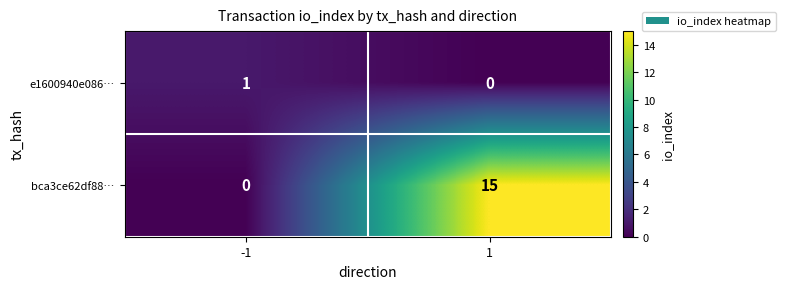

Rank the series by their average value, from lowest to highest.

e1600940e086…, bca3ce62df88…